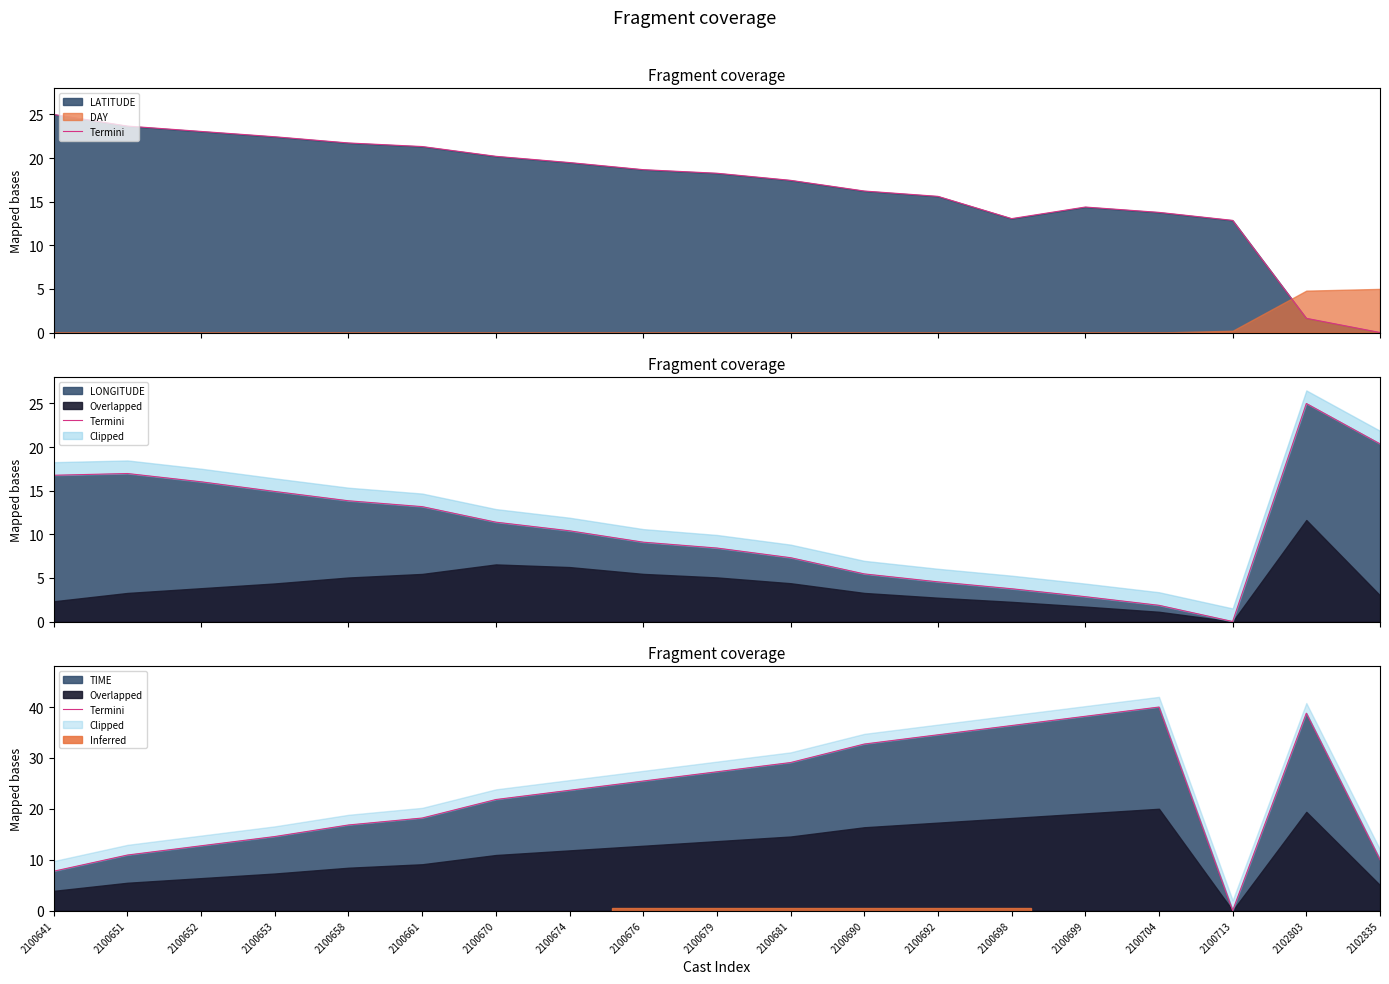

How many interior local valleys (lower than both neighbors) does the data have?

1